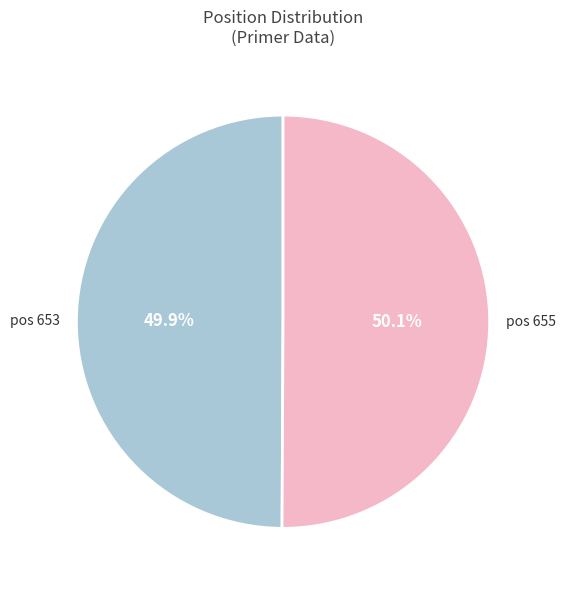

Do pos 653 and pos 655 together represent more than half of the pie?

Yes